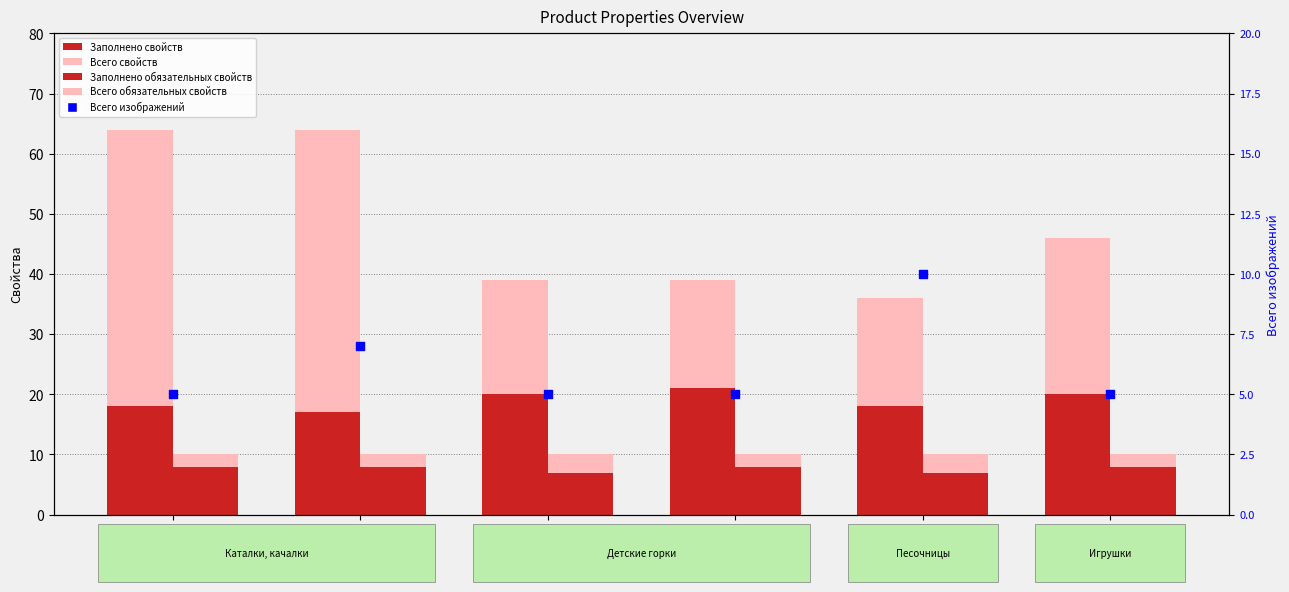

Is the value of Всего свойств at 1696491 greater than the value of Заполнено обязательных свойств at 1696493?

Yes